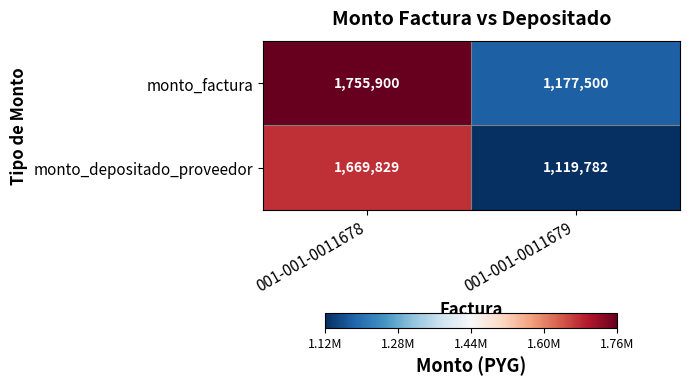

Which series changed the most between 001-001-0011678 and 001-001-0011679?

monto_factura